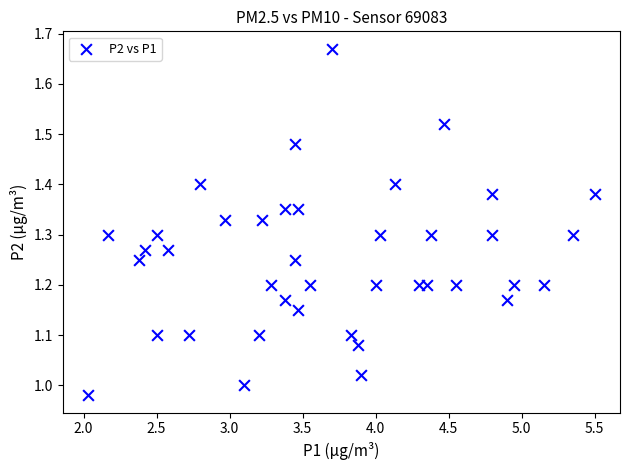

What is the range of X values (max minus min)?

3.5